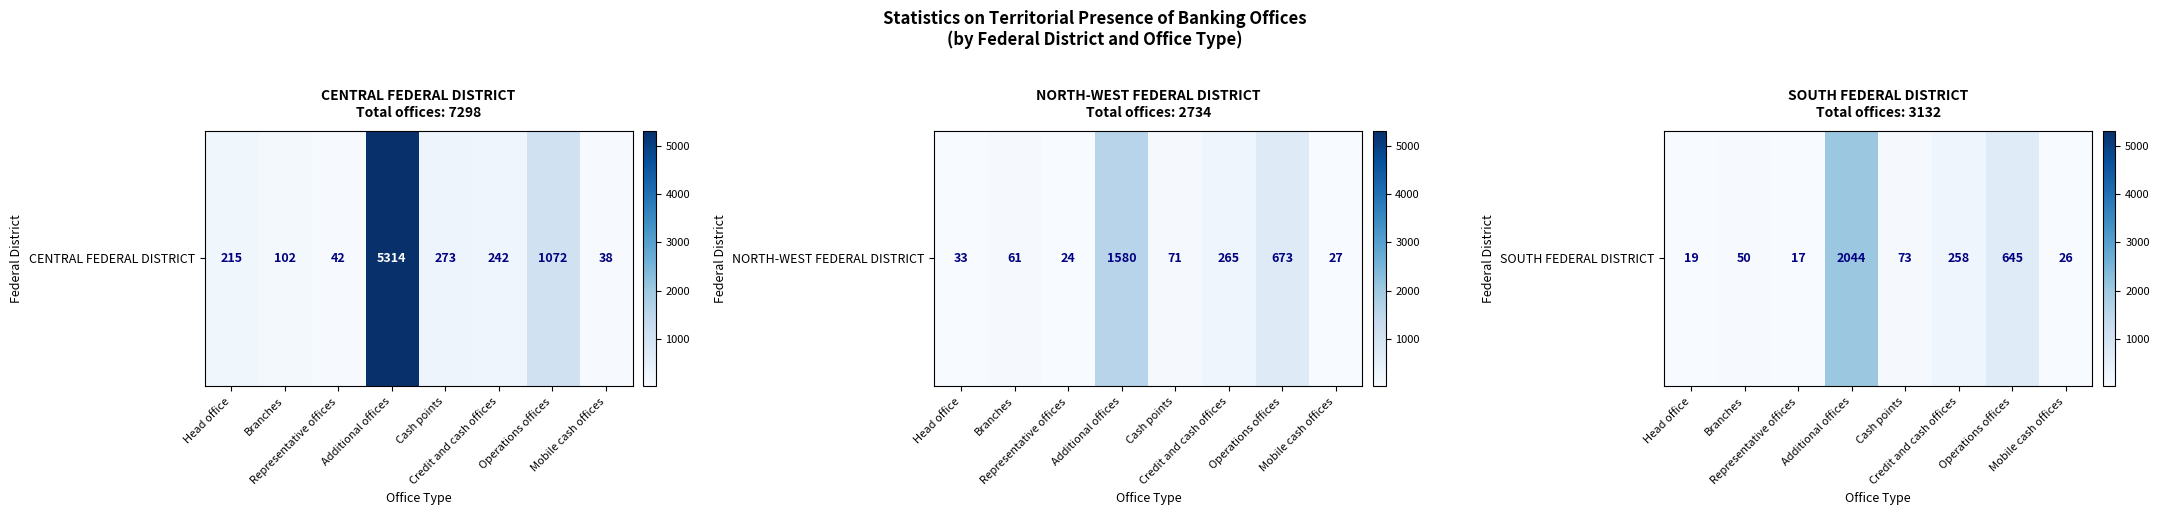

Is it true that the value at Cash points is 24?

False